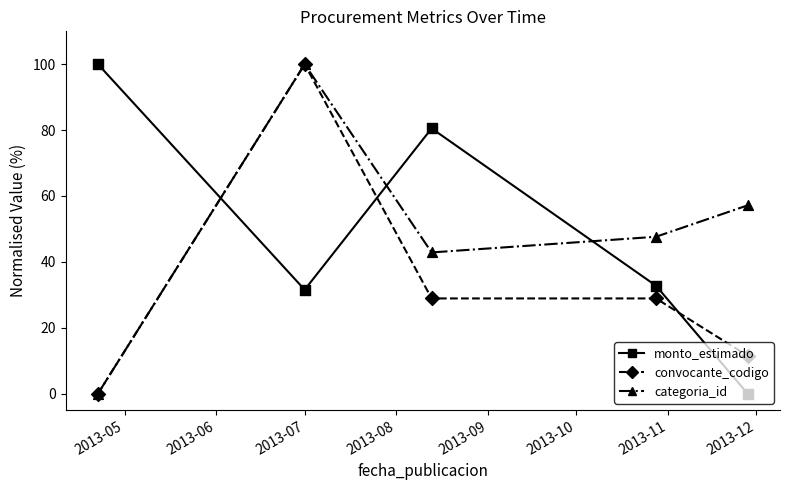

What is the maximum value shown in the chart?

100.0